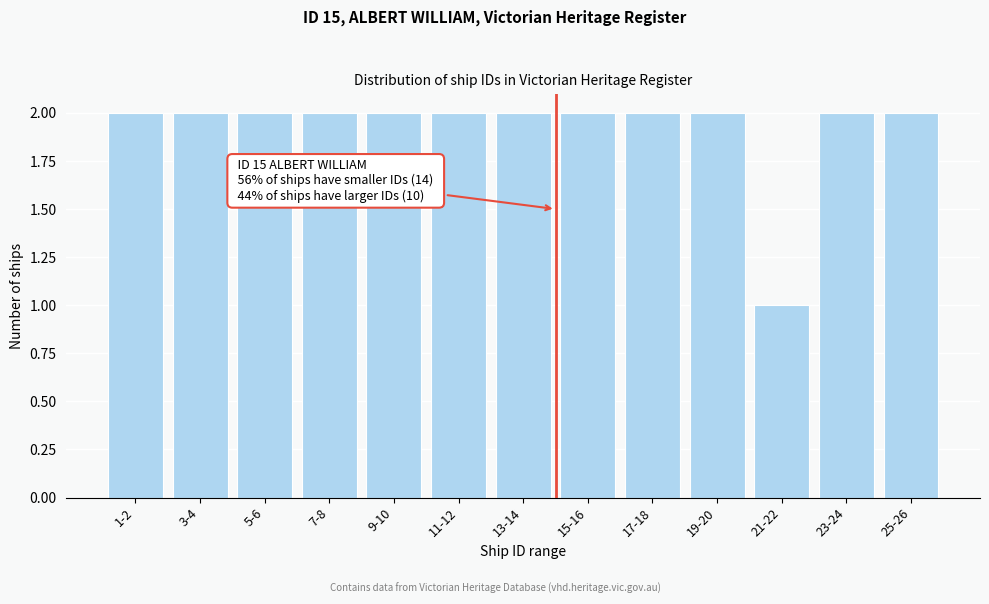

Reading right to left, what are all the values shown in this chart?

25-26=2	23-24=2	21-22=1	19-20=2	17-18=2	15-16=2	13-14=2	11-12=2	9-10=2	7-8=2	5-6=2	3-4=2	1-2=2